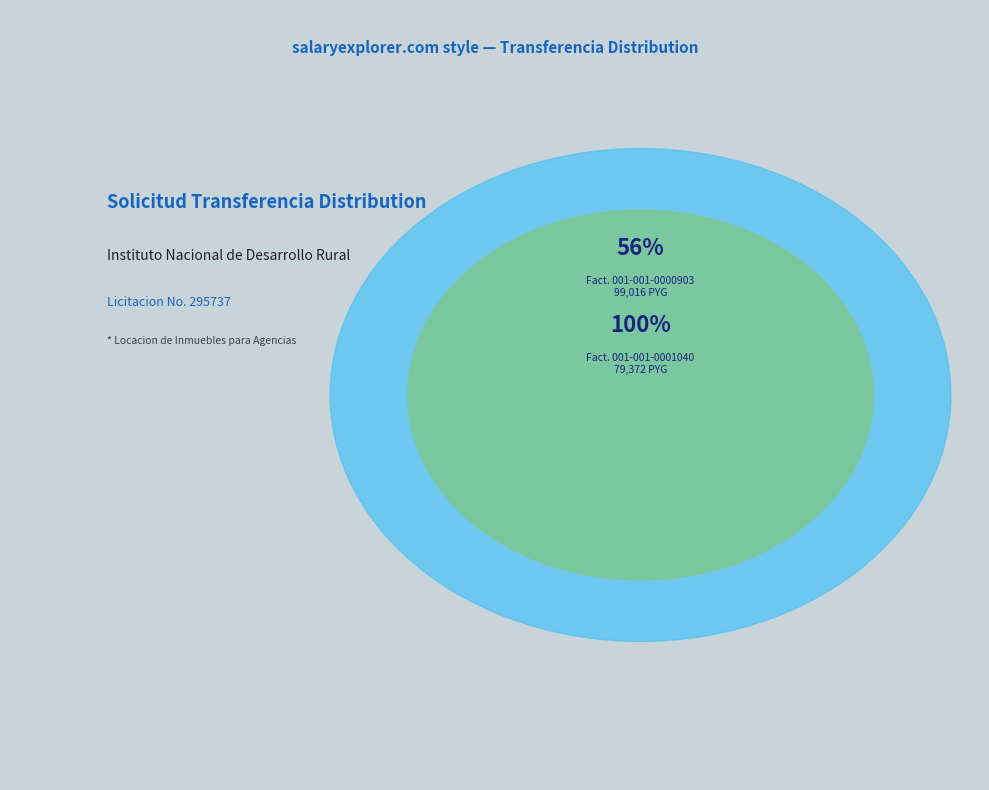

True or false: Factura 001-001-0001040 accounts for 44% of the total.

True